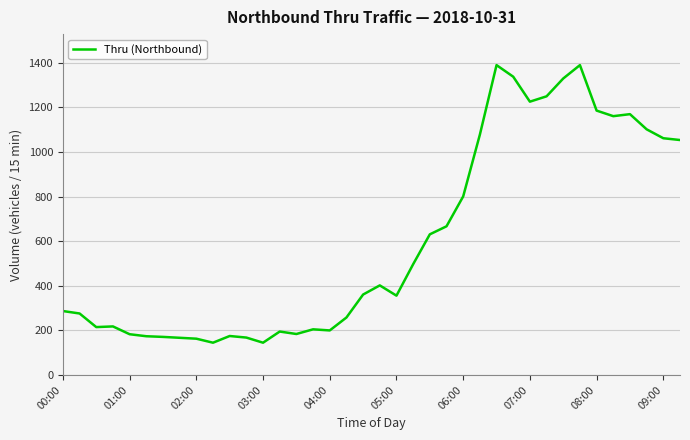

What is the greatest value displayed?

1390